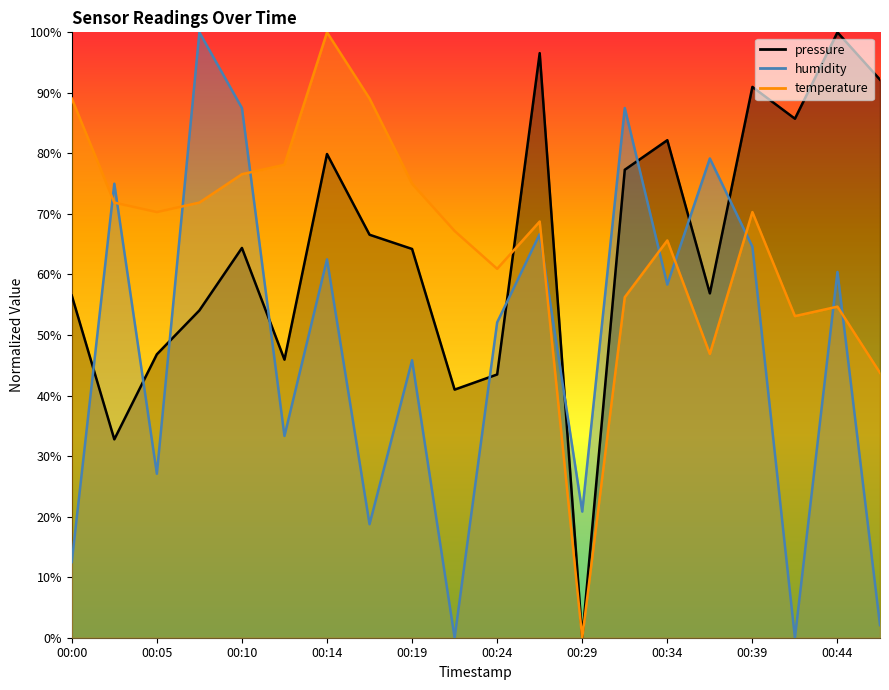

What is the spread (max minus min) of values at 00:46?

90.1